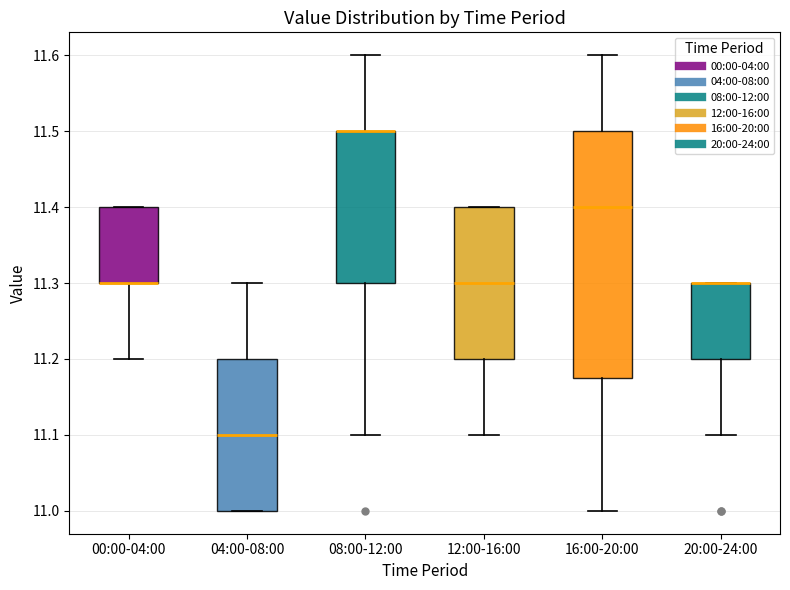

Which box is the tallest, from its lower edge to its upper edge?

16:00-20:00